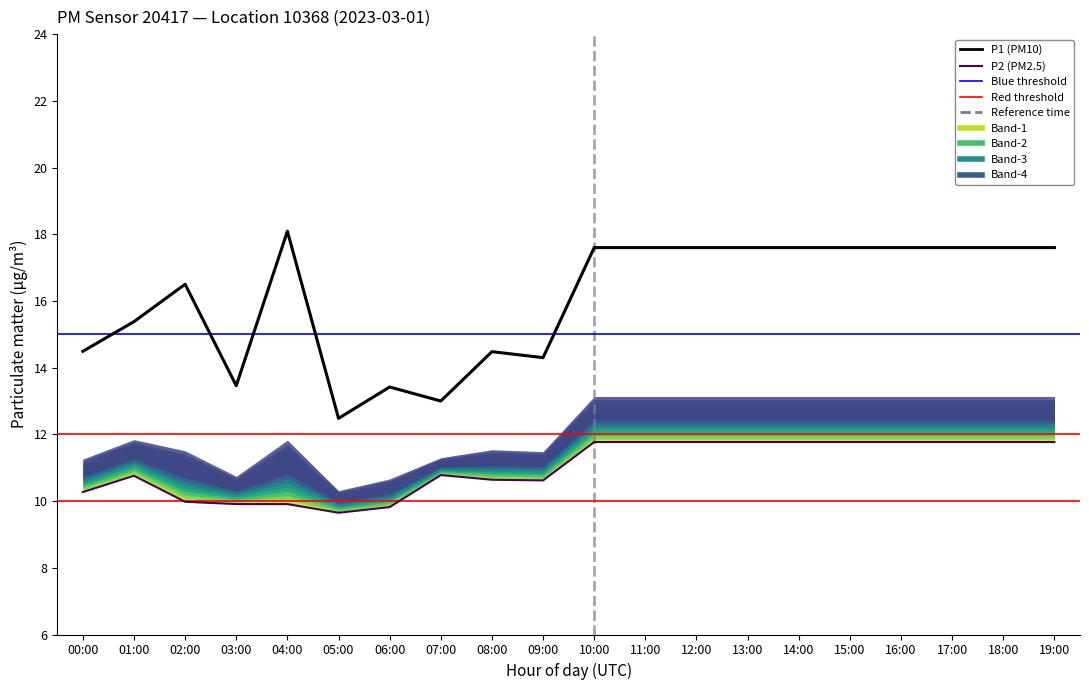

True or false: P2 and P1 cross at least once.

False